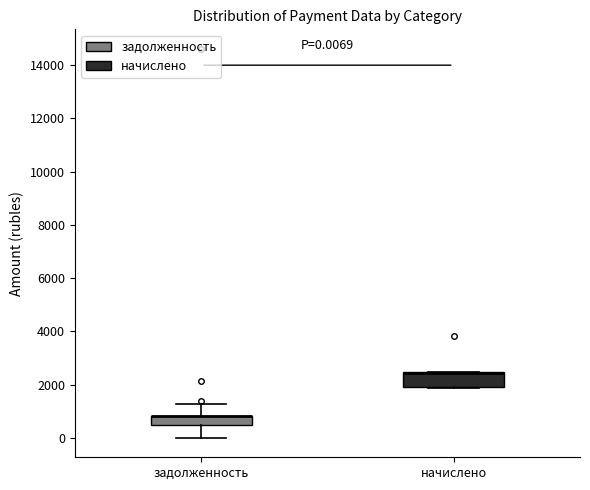

Comparing the boxes themselves (not the whiskers), which one is the tallest?

начислено